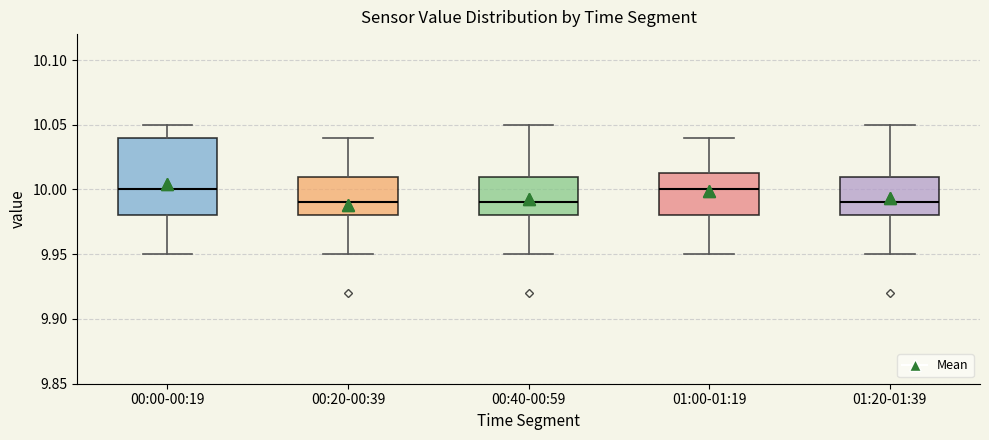

Reading left to right, read every box against the y-axis: the position of its median line, the range the box covers, and the ends of its whiskers. The values are not printed on the chart, so give them approximately, as read against the axis.

00:00-00:19: median 10.000, box 9.980 to 10.040, whiskers 9.950 to 10.050
00:20-00:39: median 9.990, box 9.980 to 10.010, whiskers 9.950 to 10.040
00:40-00:59: median 9.990, box 9.980 to 10.010, whiskers 9.950 to 10.050
01:00-01:19: median 10.000, box 9.980 to 10.015, whiskers 9.950 to 10.040
01:20-01:39: median 9.990, box 9.980 to 10.010, whiskers 9.950 to 10.050